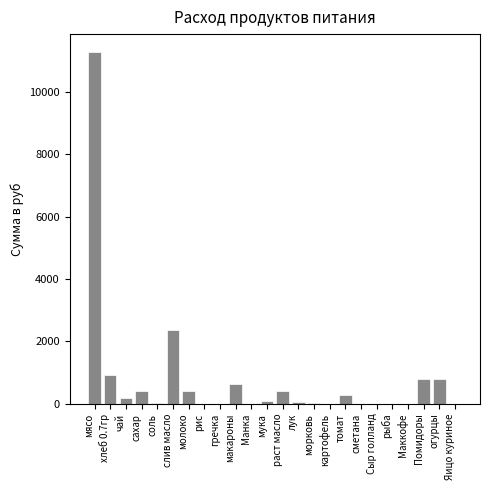

The value at Манка is 6573.7. True or false?

False